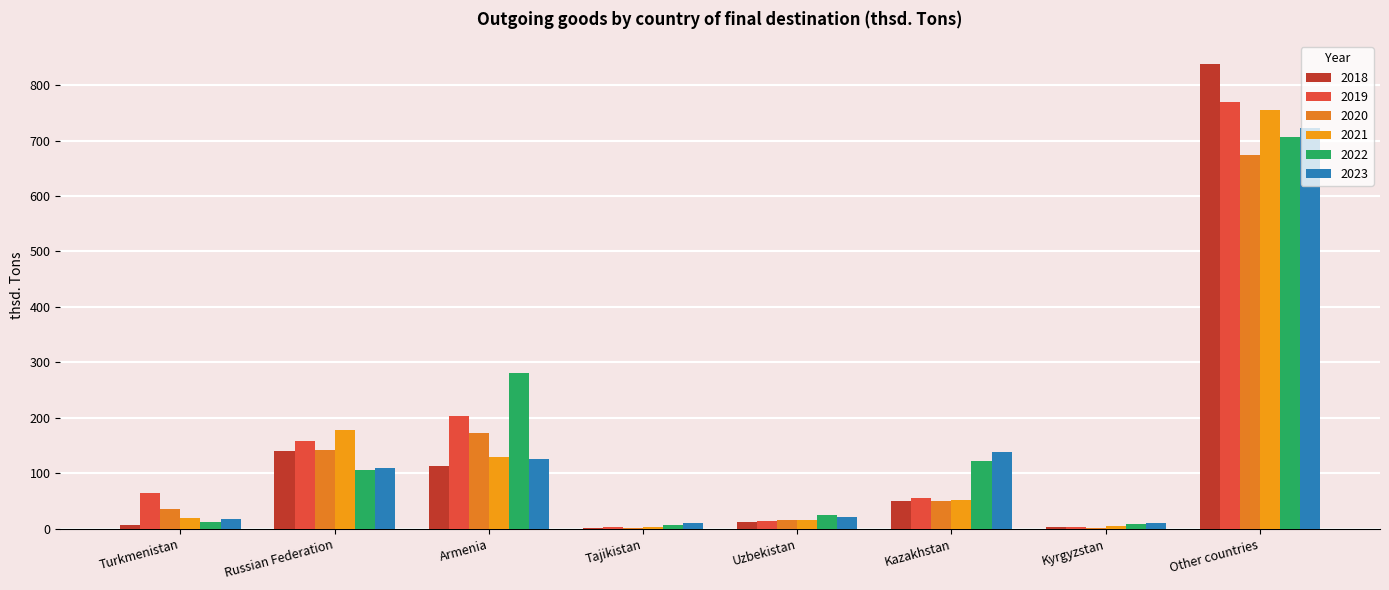

Reading right to left, list all the values displayed in this chart.

2018: 837.2	3.6	49.7	13.1	1.7	112.6	140.5	7.8
2019: 769.6	3.5	56.3	13.3	2.8	204.1	157.6	65.4
2020: 674.6	2.1	50.9	15.2	1.3	173.3	141.8	35.9
2021: 754.4	5.5	51.9	16.2	3.7	129.5	177.4	18.7
2022: 705.6	9.3	122.0	24.6	6.9	281.7	106.5	13.0
2023: 722.0	10.7	138.3	22.0	10.8	125.1	109.2	16.9